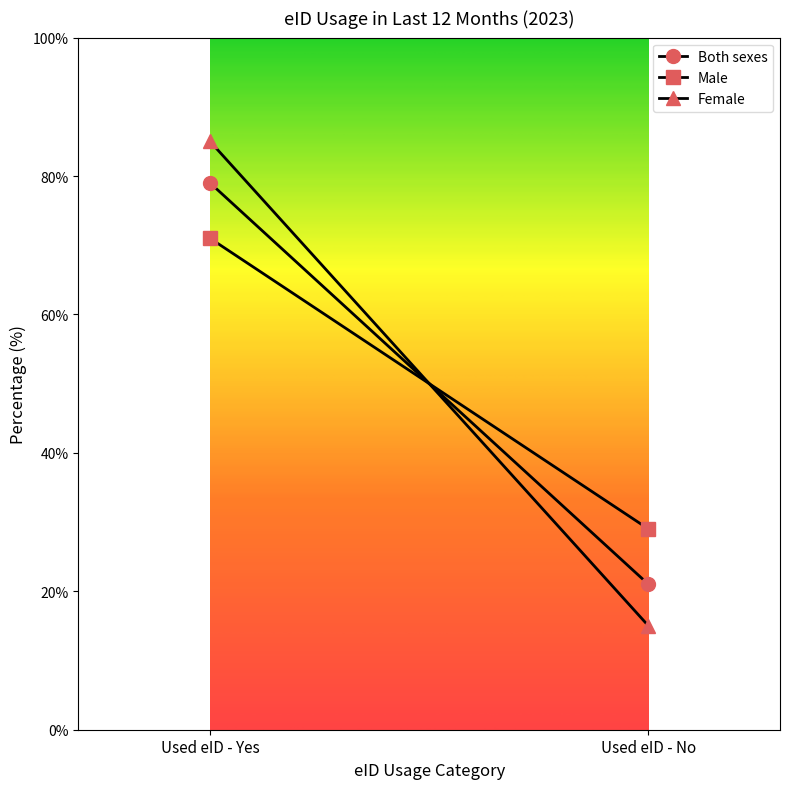

Between Used eID - Yes and Used eID - No, which series saw the biggest shift?

Female